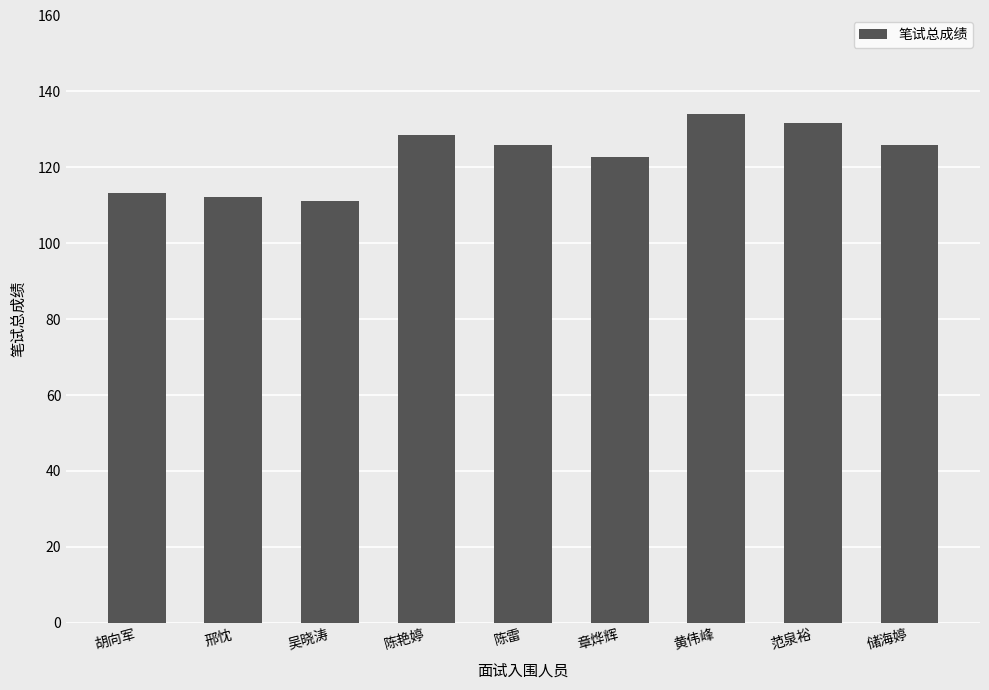

Reading right to left, what are all the values shown in this chart?

125.9	131.6	134.1	122.7	125.9	128.6	111.2	112.1	113.3